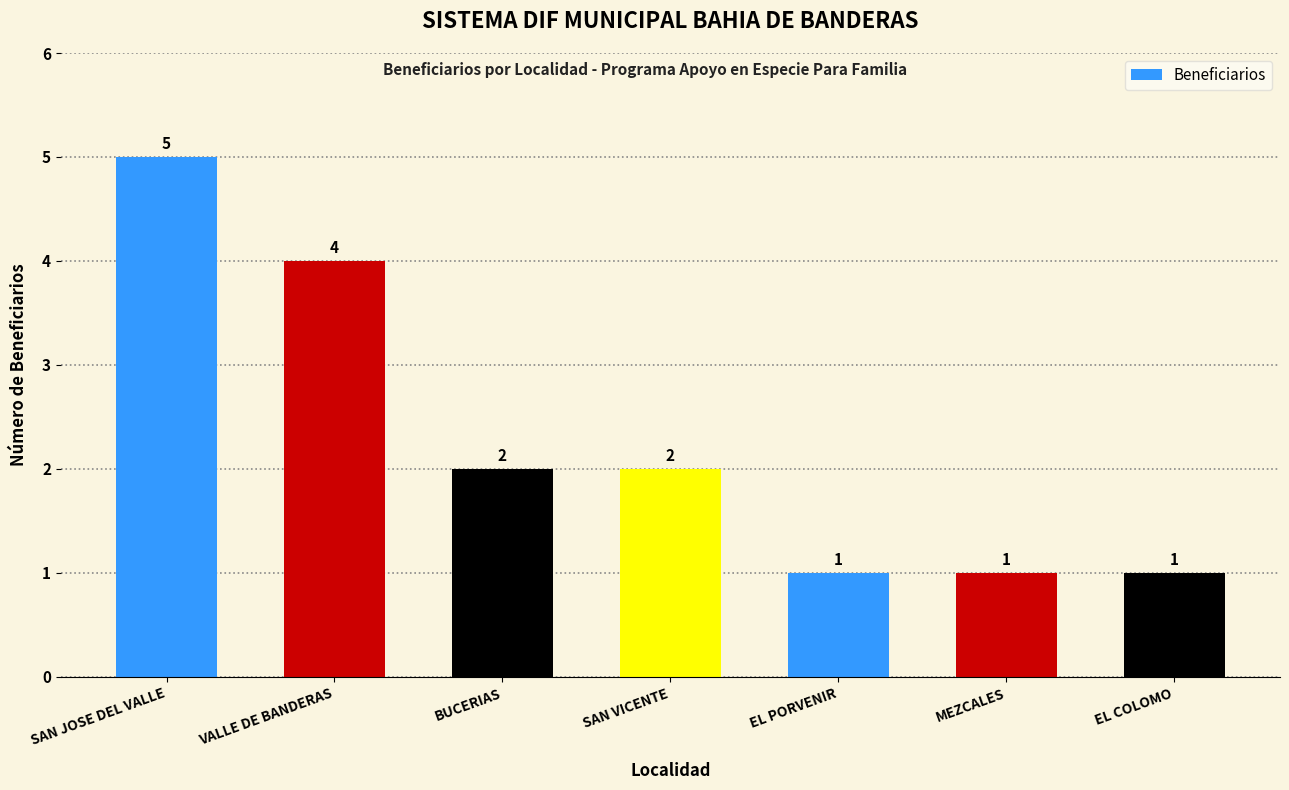

What is the label of the 1st bar from the right?

EL COLOMO